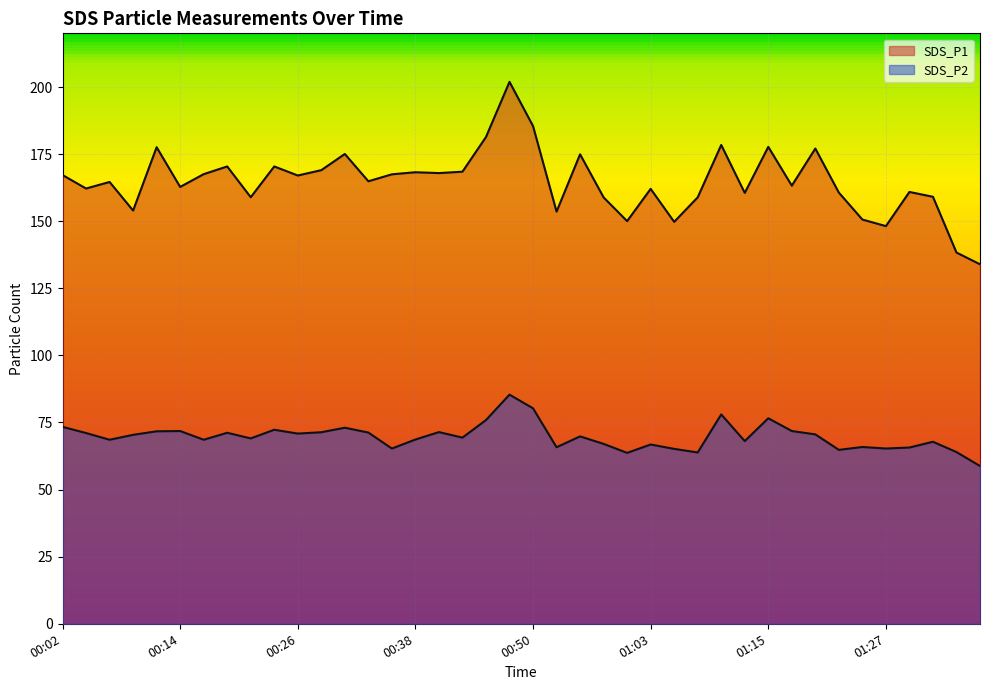

Rank the series by their maximum value, from highest to lowest.

SDS_P1, SDS_P2